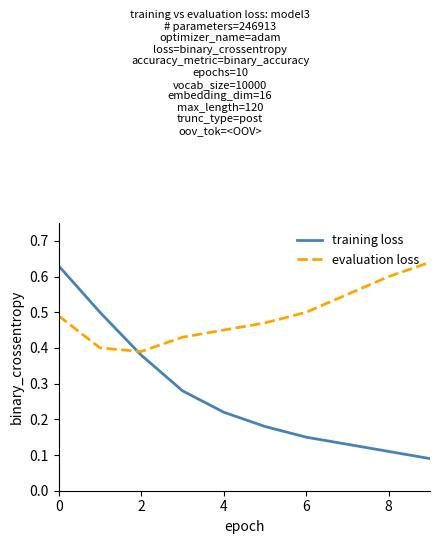

How many times do evaluation loss and training loss cross each other?

1